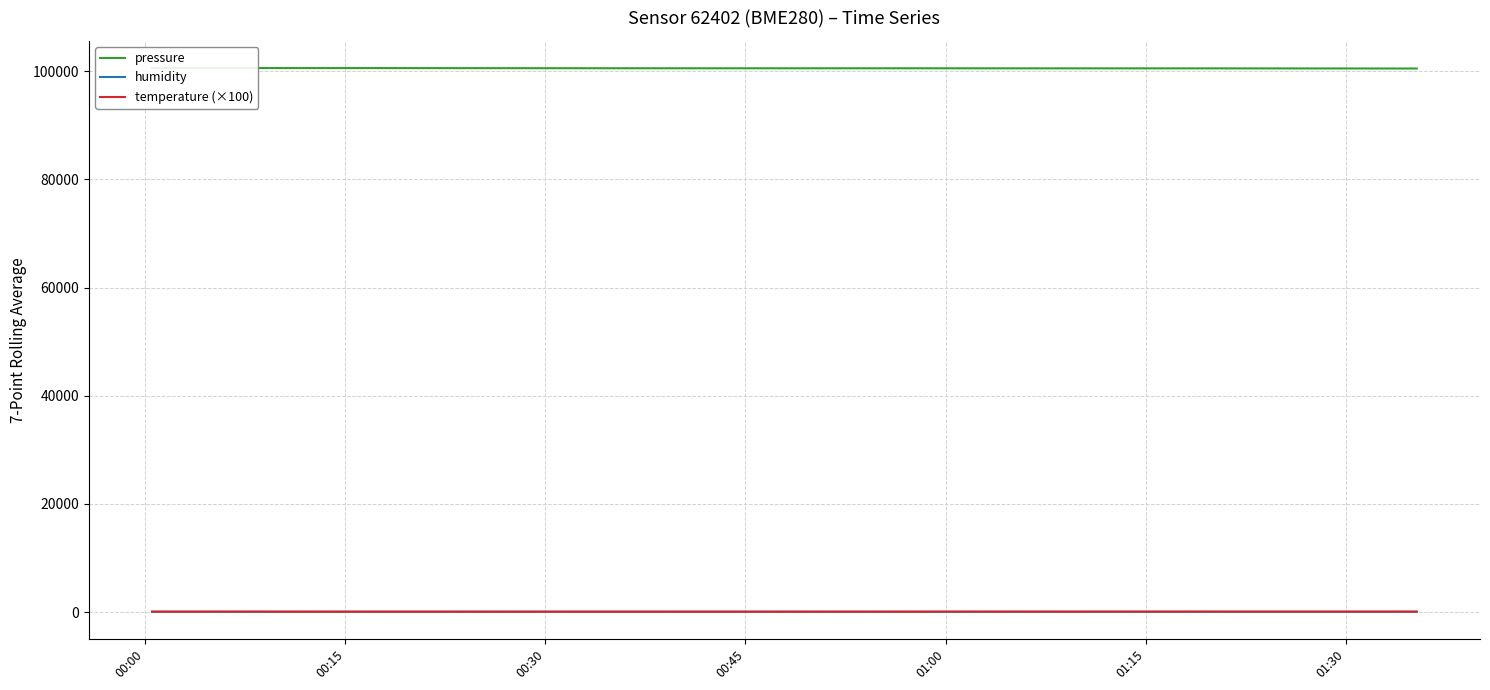

What is the sum of all temperature (×100) values?

3534.1